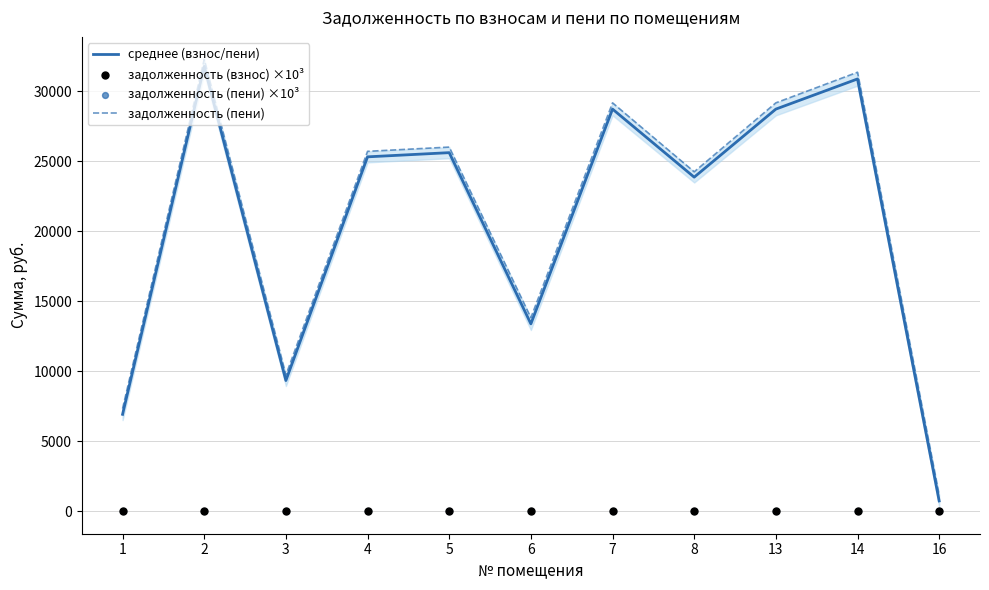

What is the total value across all series at 16?

1869.3